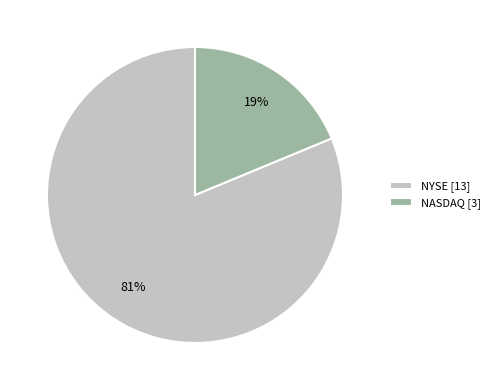

Is there a majority slice in this chart?

Yes